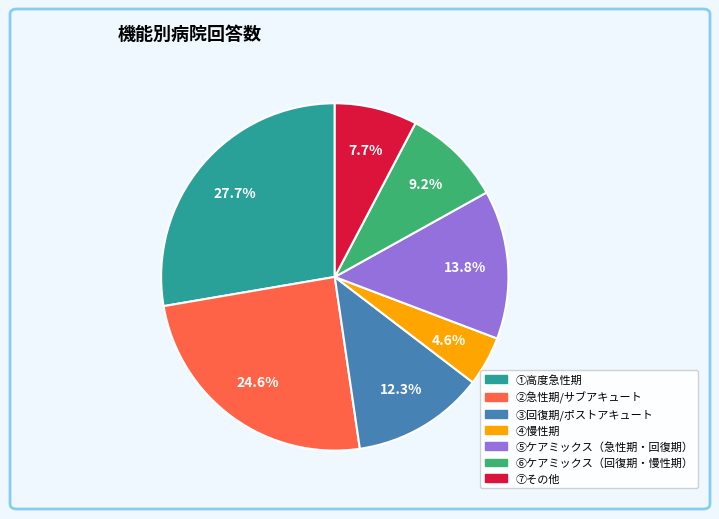

To the nearest percent, what portion does ⑦その他 represent?

8%